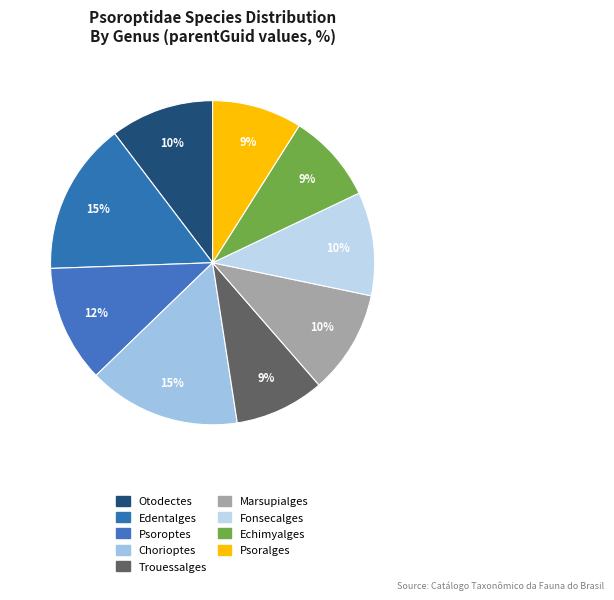

How many slices are in this pie chart?

9